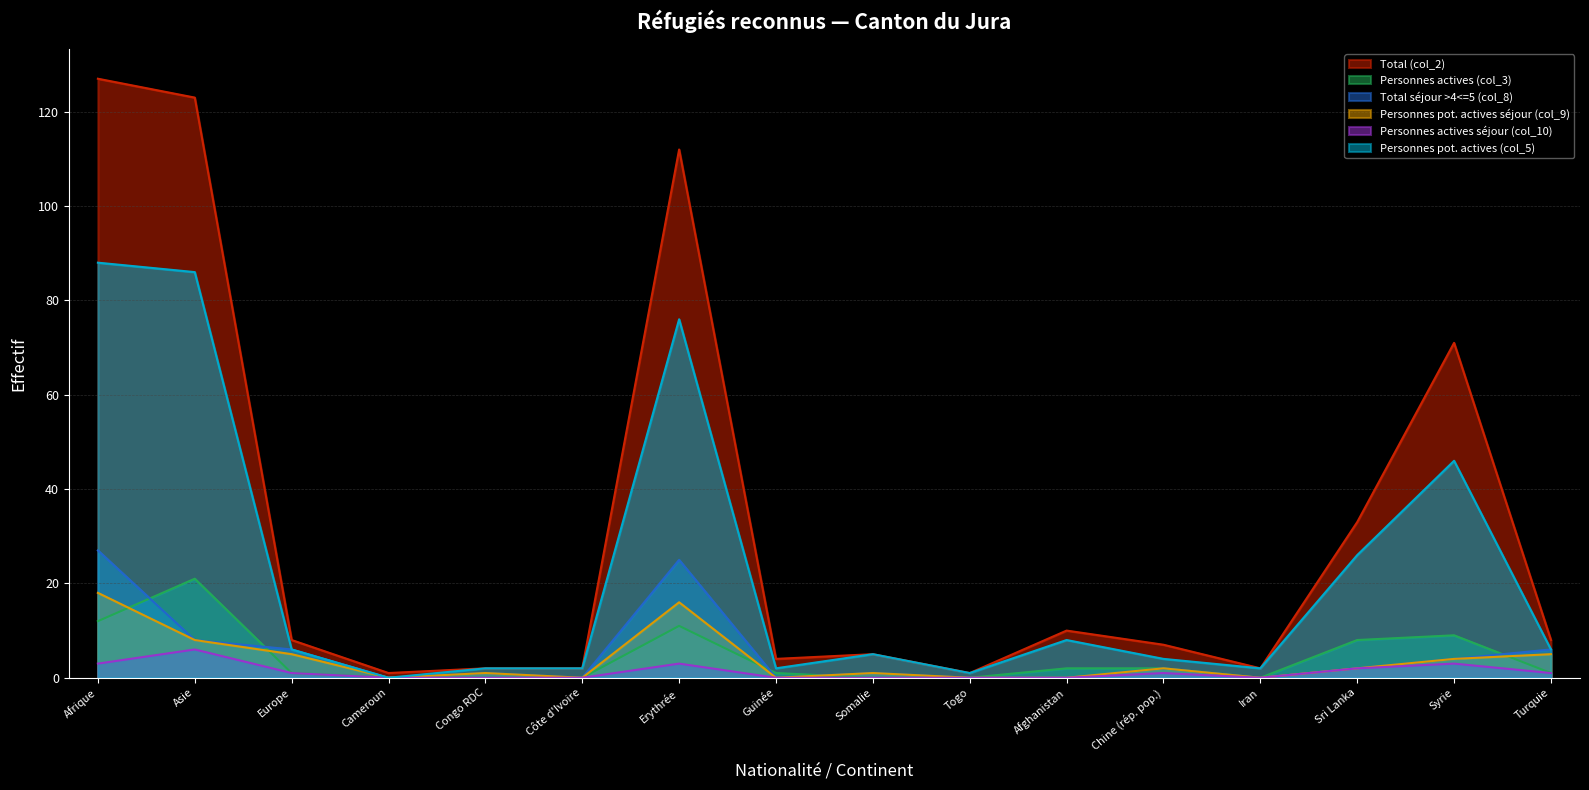

How many distinct data groups are displayed?

6